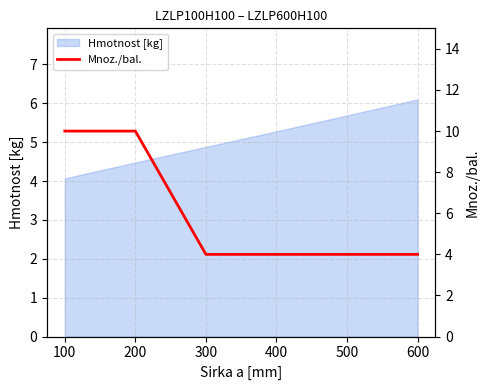

What is the value of the 3rd point from the left?

4